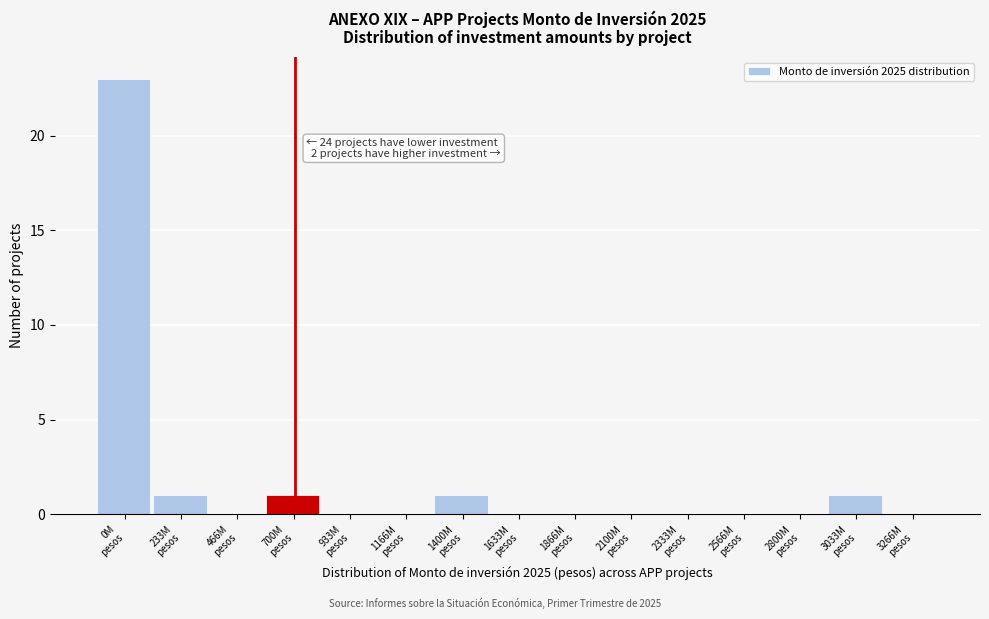

What is the sum of all values?

27